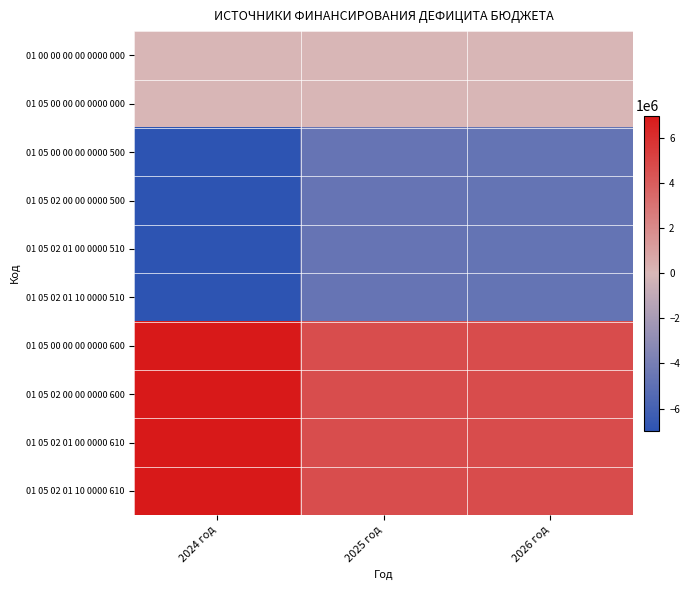

Reading left to right, transcribe all the data shown in this chart.

01 00 00 00 00 0000 000: 2024 год=4254.5	2025 год=0.0	2026 год=0.0
01 05 00 00 00 0000 000: 2024 год=4254.5	2025 год=0.0	2026 год=0.0
01 05 00 00 00 0000 500: 2024 год=-6971804.8	2025 год=-4683869.8	2026 год=-4699106.8
01 05 02 00 00 0000 500: 2024 год=-6971804.8	2025 год=-4683869.8	2026 год=-4699106.8
01 05 02 01 00 0000 510: 2024 год=-6971804.8	2025 год=-4683869.8	2026 год=-4699106.8
01 05 02 01 10 0000 510: 2024 год=-6971804.8	2025 год=-4683869.8	2026 год=-4699106.8
01 05 00 00 00 0000 600: 2024 год=6976059.3	2025 год=4683869.8	2026 год=4699106.8
01 05 02 00 00 0000 600: 2024 год=6976059.3	2025 год=4683869.8	2026 год=4699106.8
01 05 02 01 00 0000 610: 2024 год=6976059.3	2025 год=4683869.8	2026 год=4699106.8
01 05 02 01 10 0000 610: 2024 год=6976059.3	2025 год=4683869.8	2026 год=4699106.8